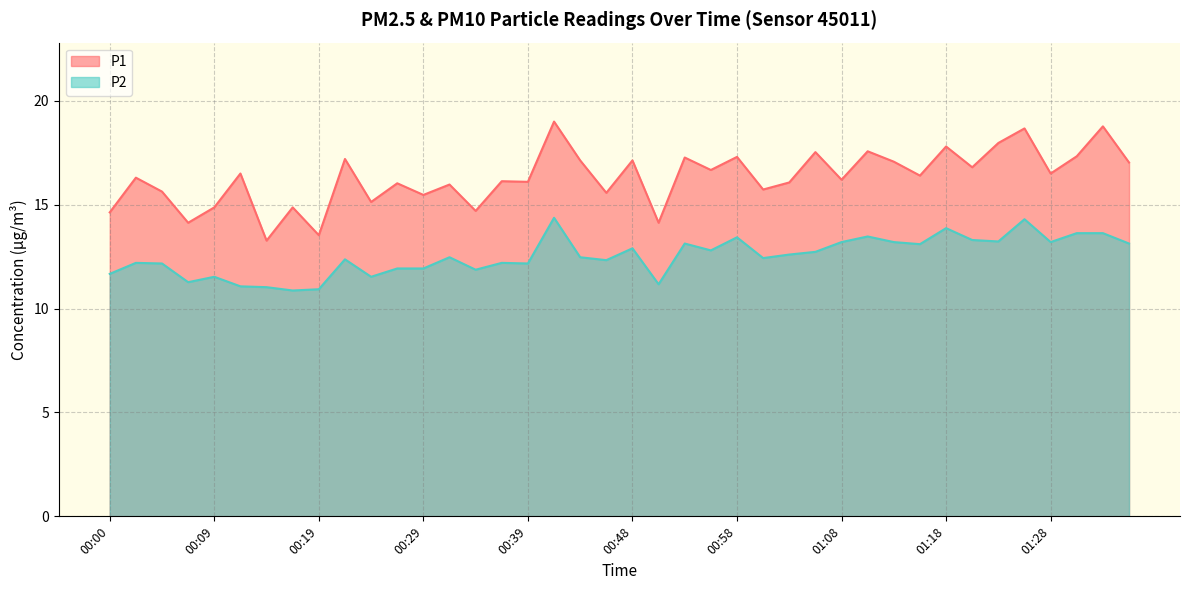

Which series has the largest total across all categories?

P1